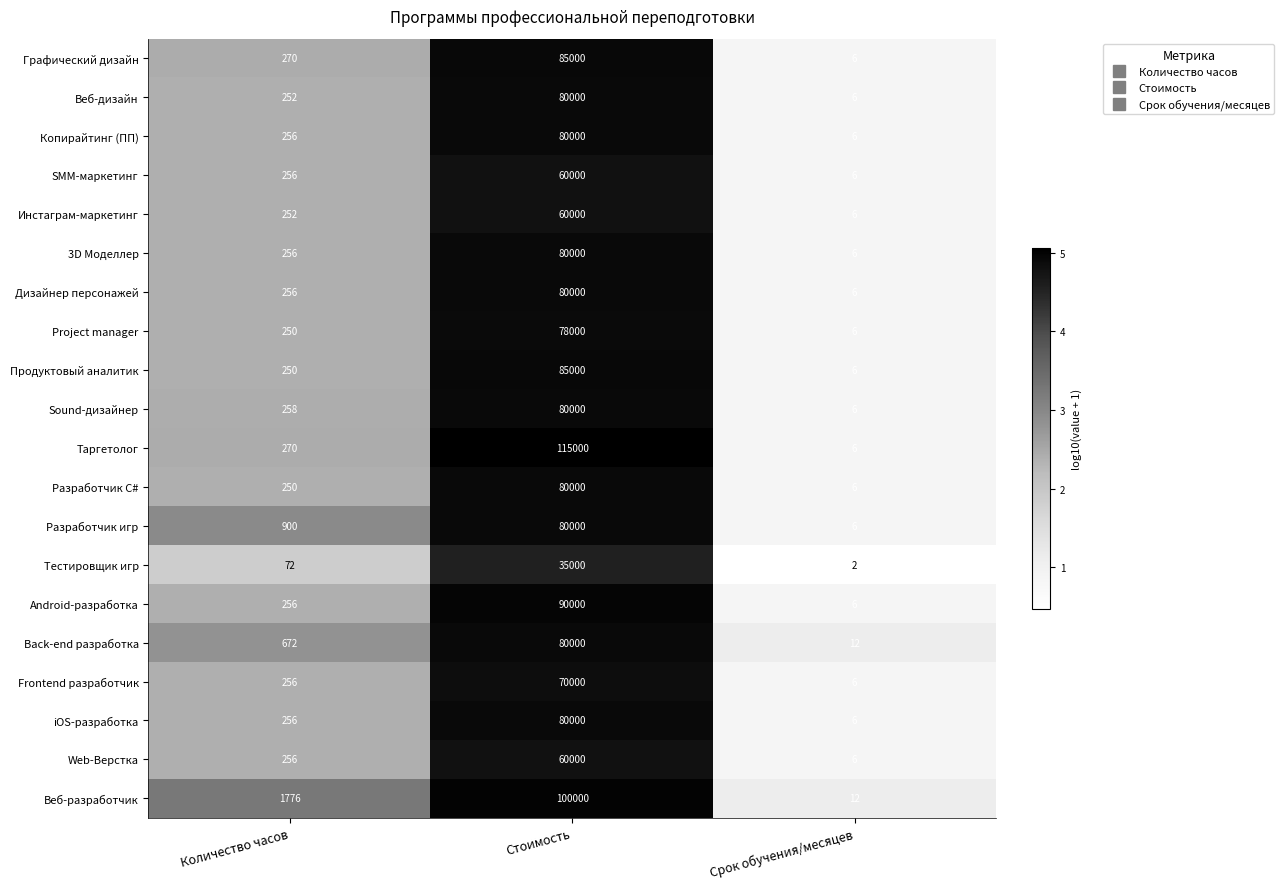

At which label is Веб-дизайн closest to 40003?

Количество часов